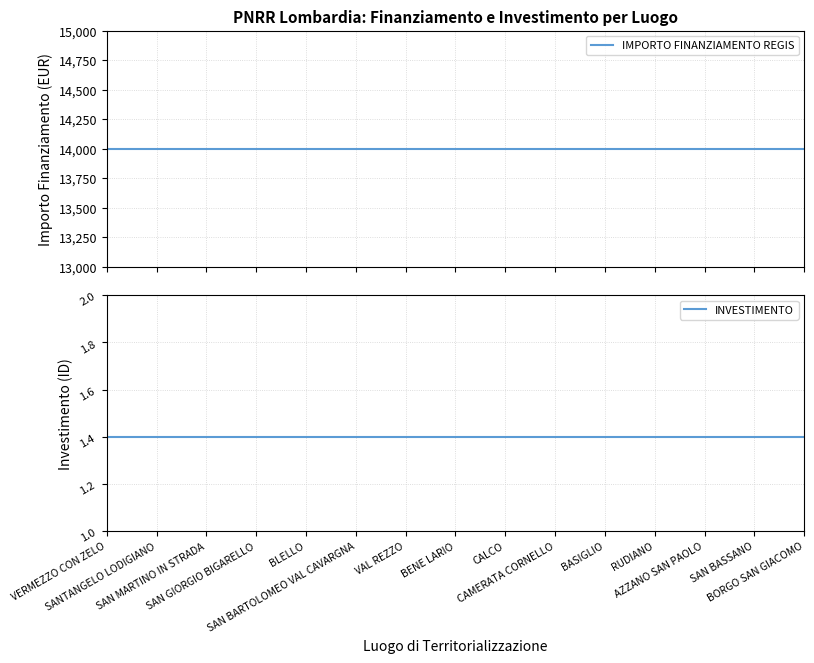

At which label is INVESTIMENTO closest to 1?

VERMEZZO CON ZELO